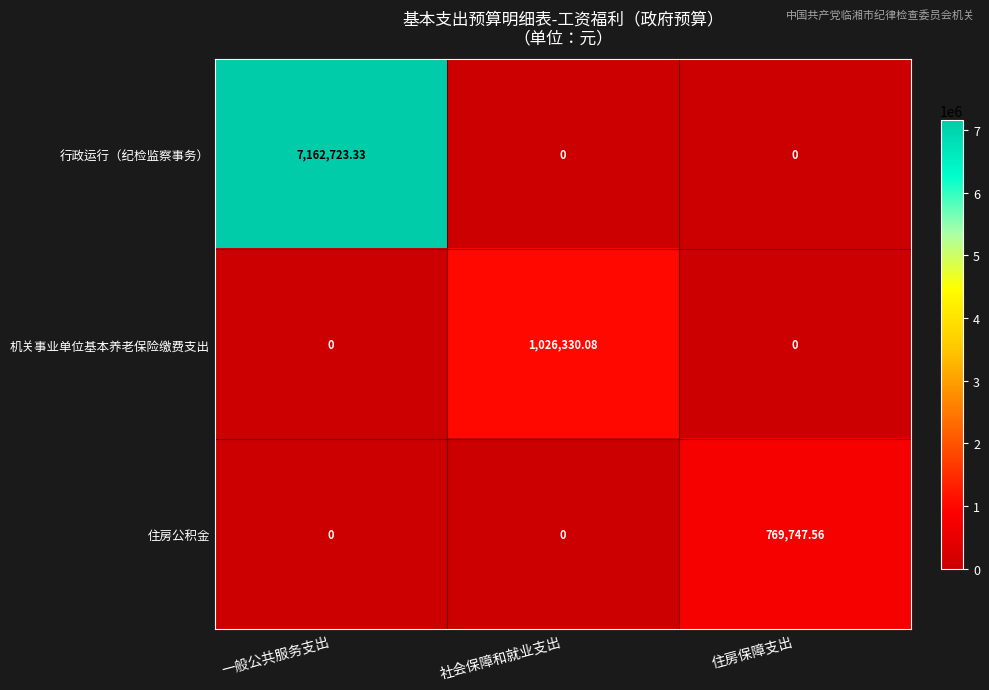

Rank the series by their maximum value, from highest to lowest.

行政运行（纪检监察事务）, 机关事业单位基本养老保险缴费支出, 住房公积金